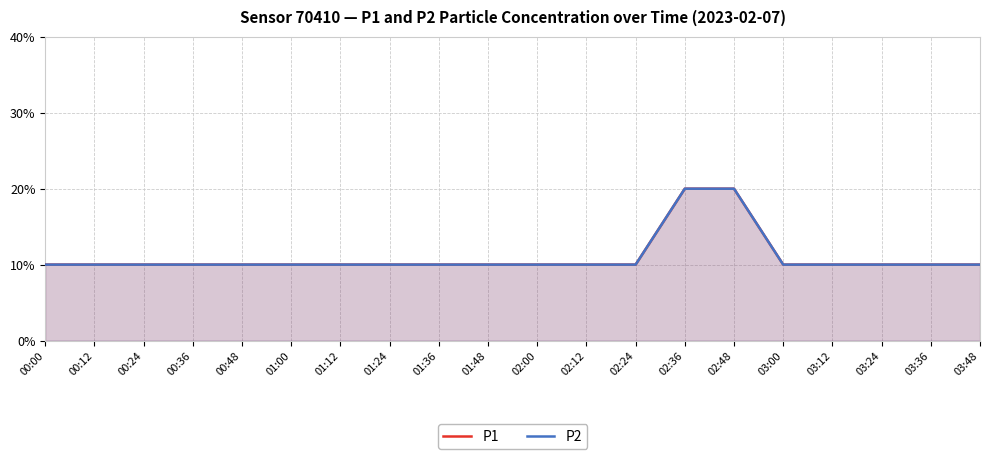

True or false: P1 has more than 1 interior local peaks.

False